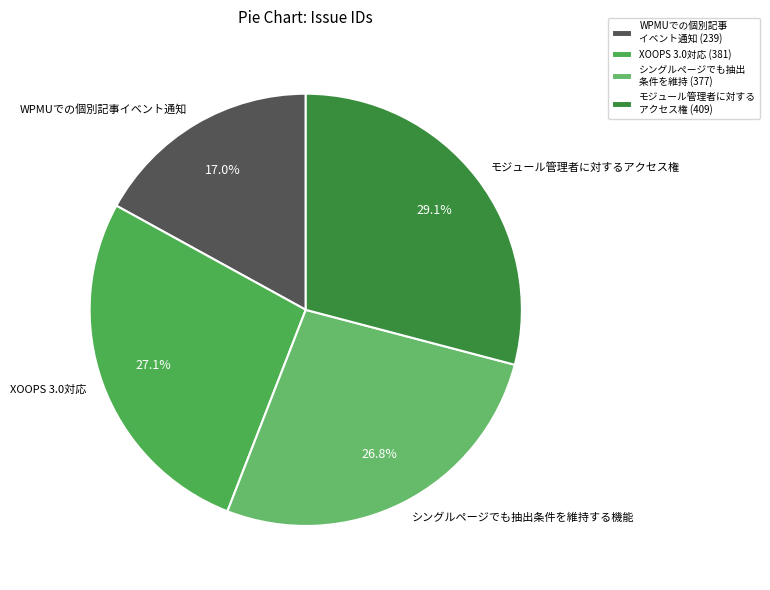

Count the number of slices in the pie.

4